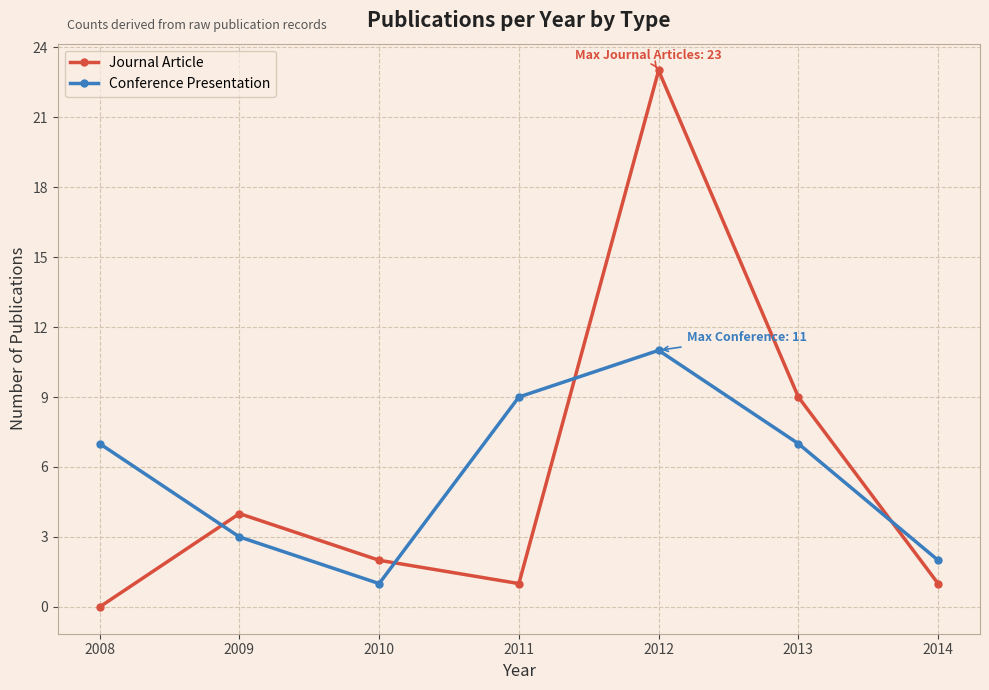

What is the sum of all Conference Presentation values?

40